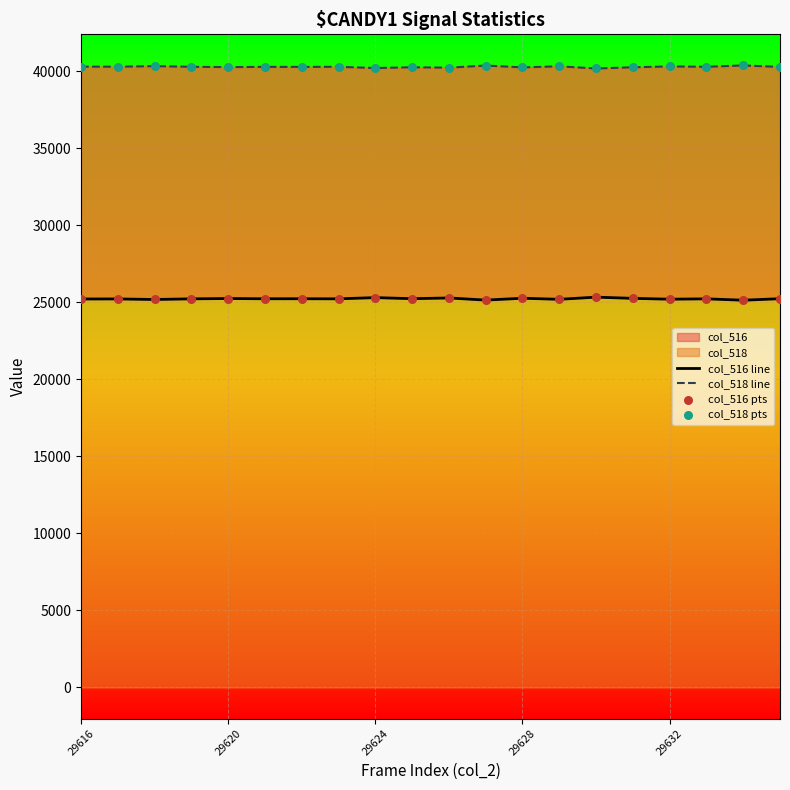

Which series reaches the maximum Y coordinate?

col_518 line